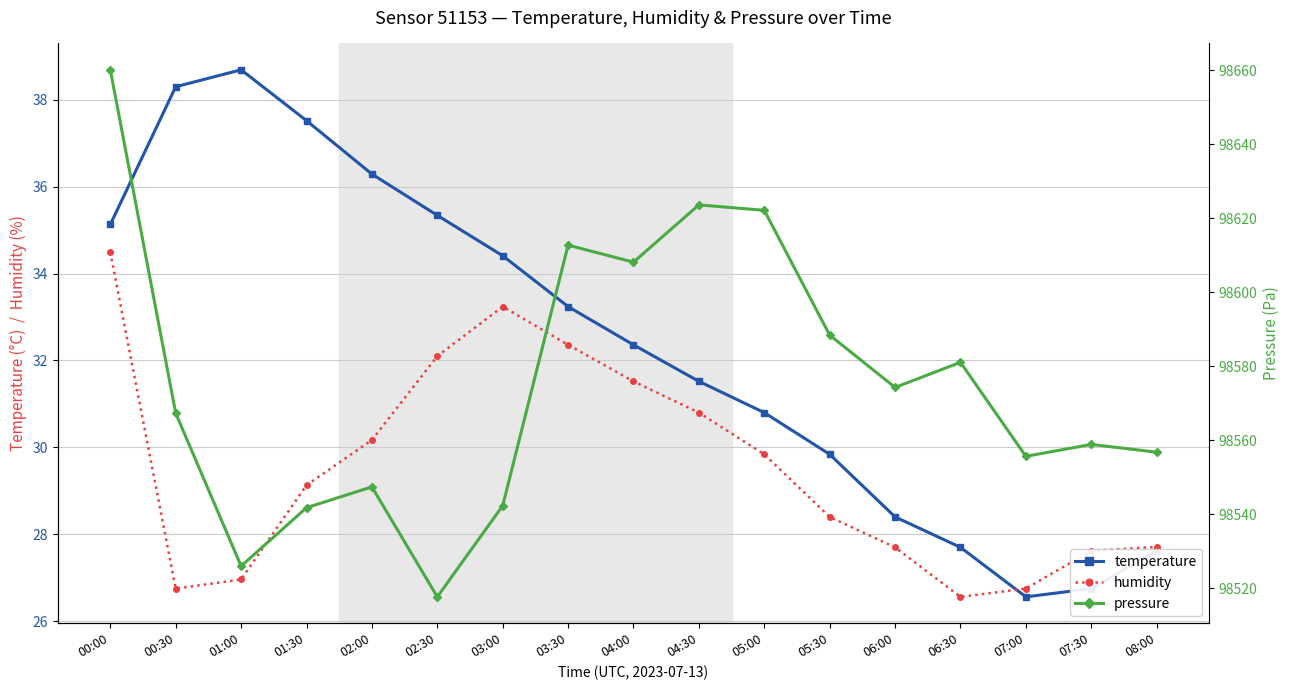

The value of humidity at 07:30 is 27.6. True or false?

True